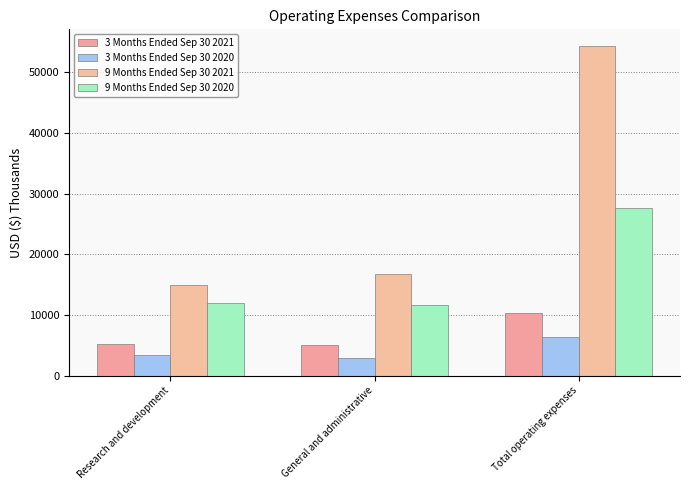

How many bars are there in each group?

4